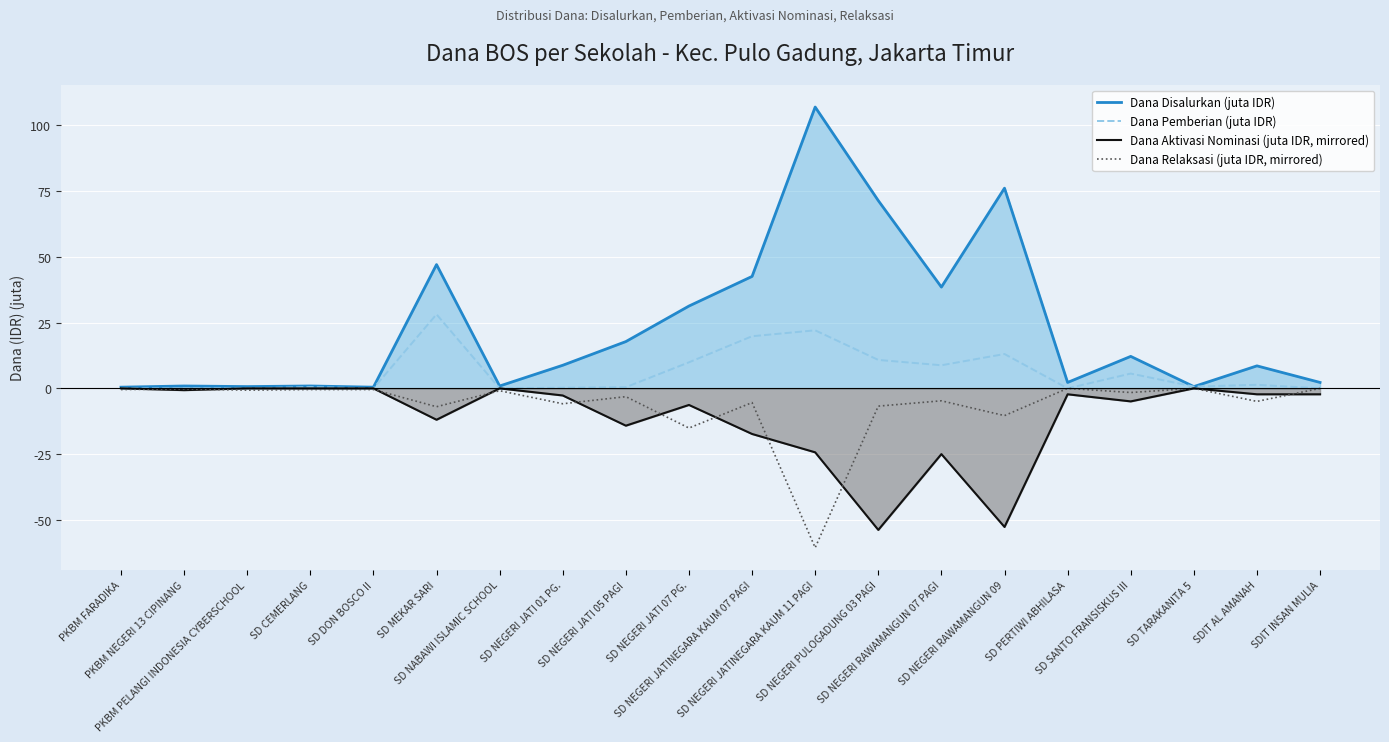

How many interior local valleys does the Dana Pemberian (juta IDR) series have?

5